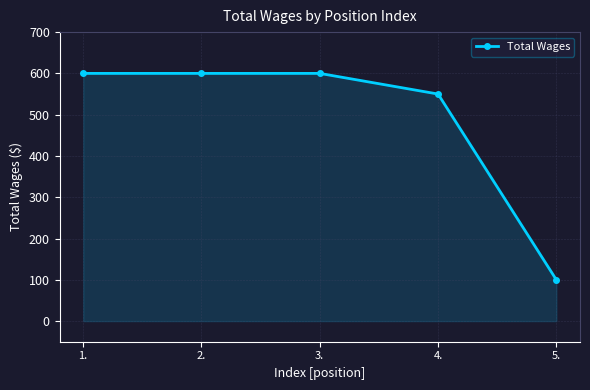

How many series are shown in this chart?

1